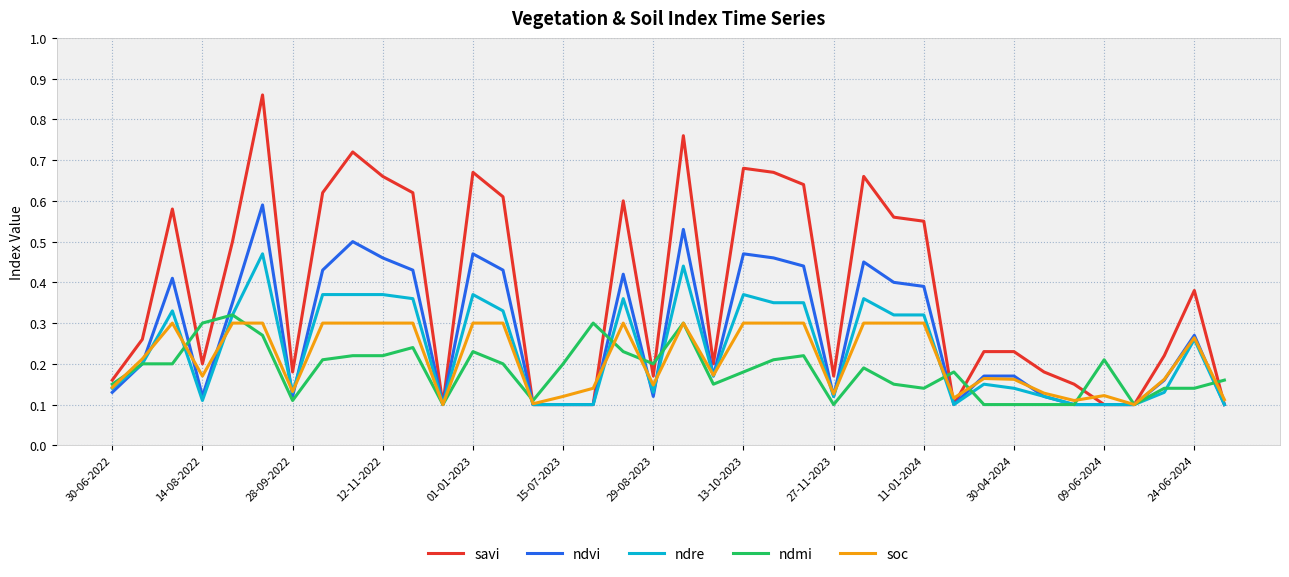

True or false: ndmi has more than 1 points higher than both neighbors.

True